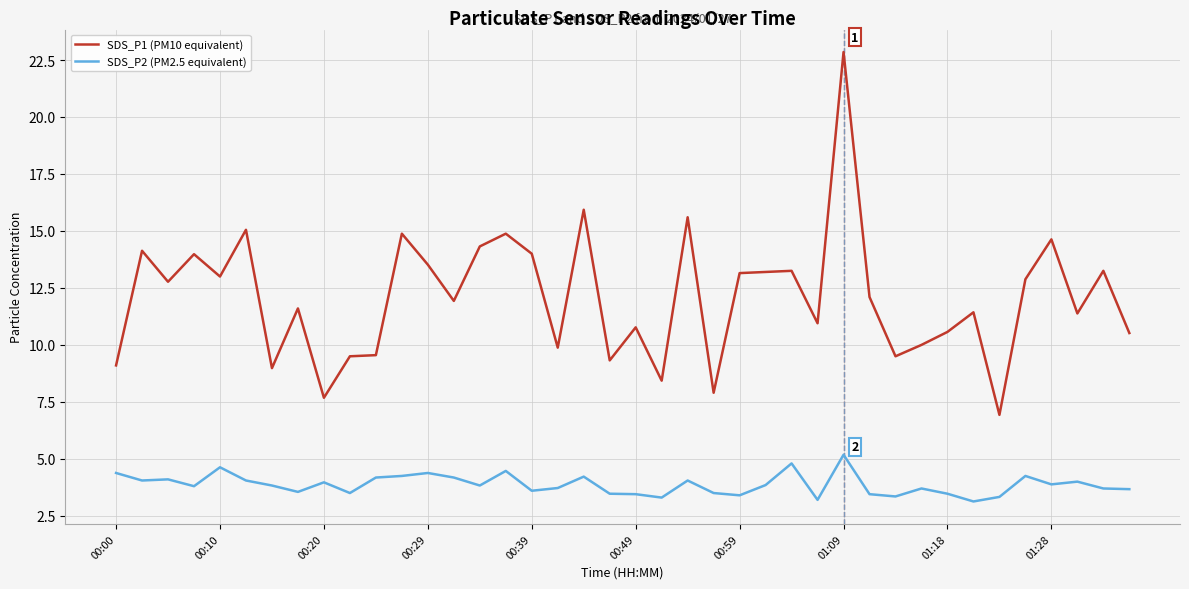

True or false: SDS_P2 (PM2.5 equivalent) and SDS_P1 (PM10 equivalent) intersect in this chart.

False